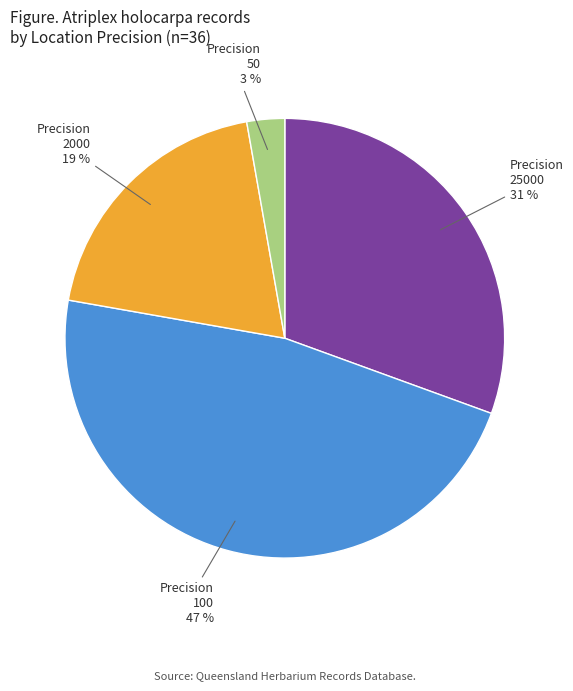

To the nearest percent, what is the difference between the largest and smallest slice percentages?

44%